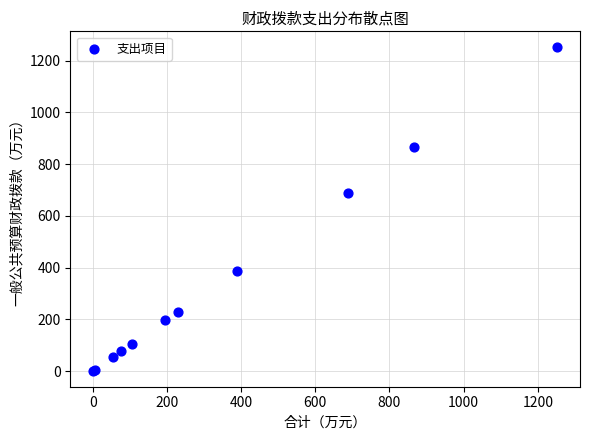

What Y value in the scatter plot is closest to 626?

688.6